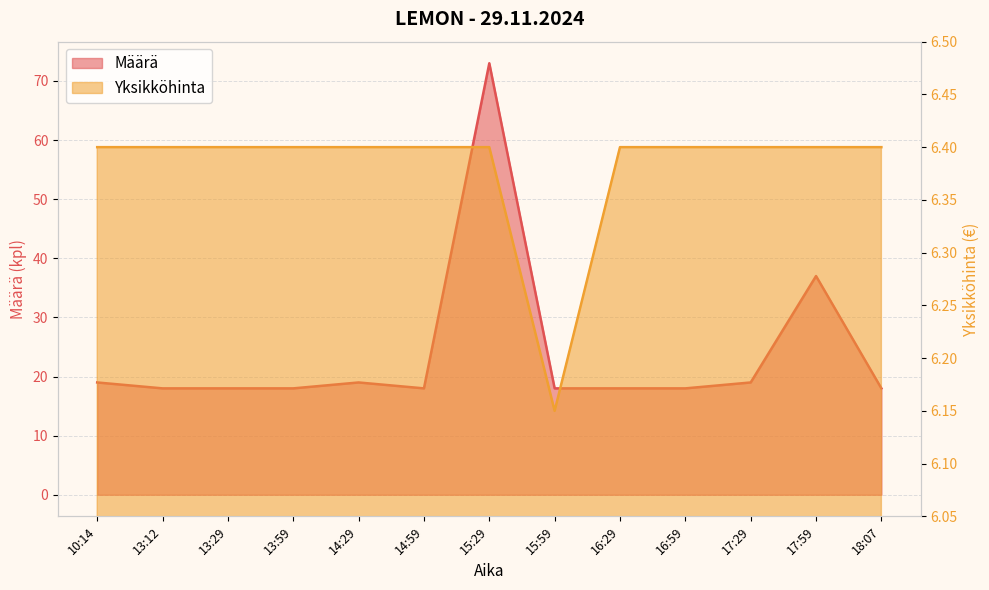

Which has a higher value, 13:12 or 15:29?

15:29